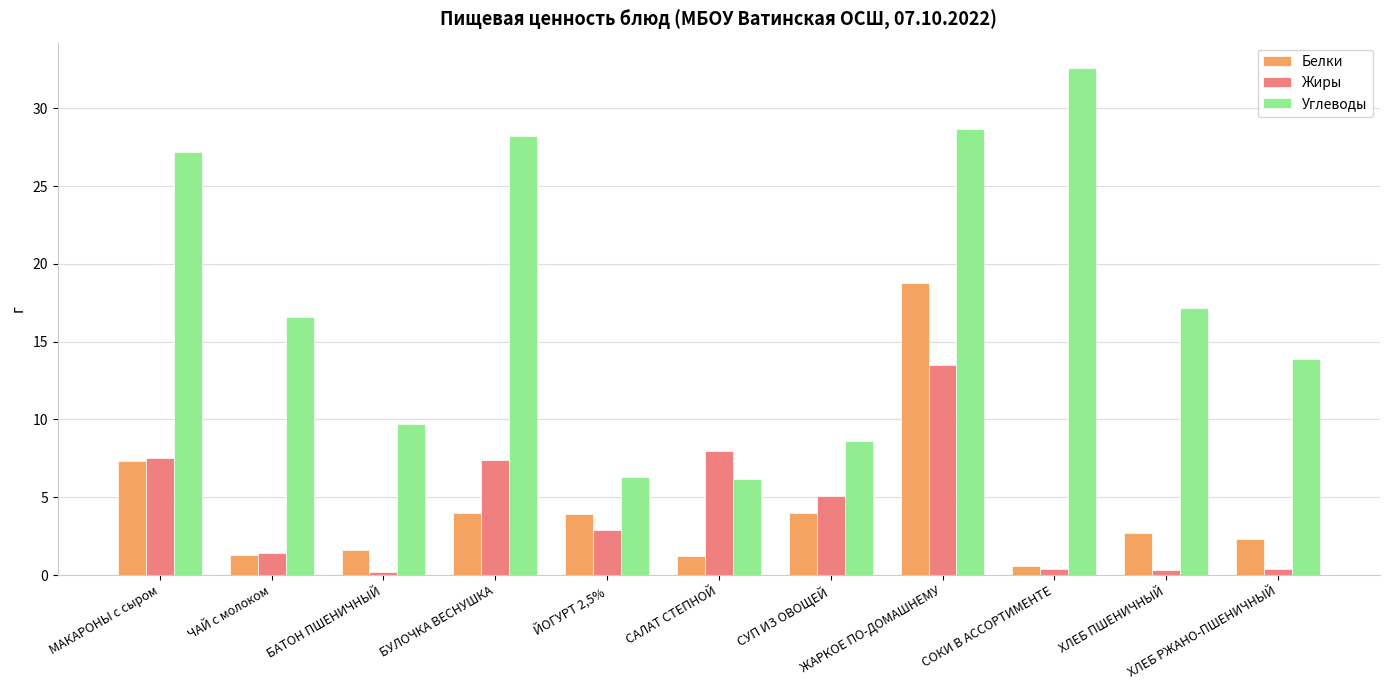

List the series in order of their peak value, highest first.

Углеводы, Белки, Жиры